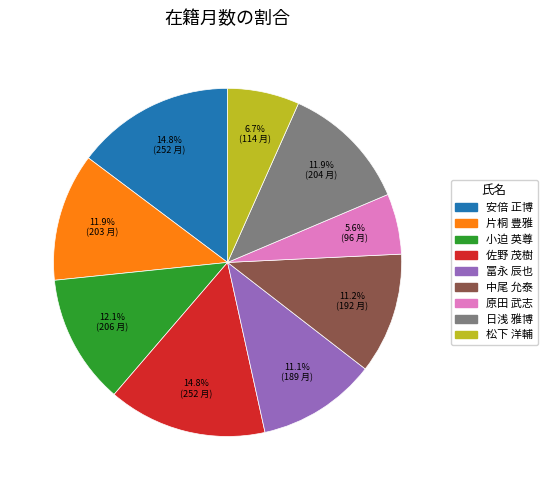

True or false: 原田 武志 accounts for 6% of the total.

True